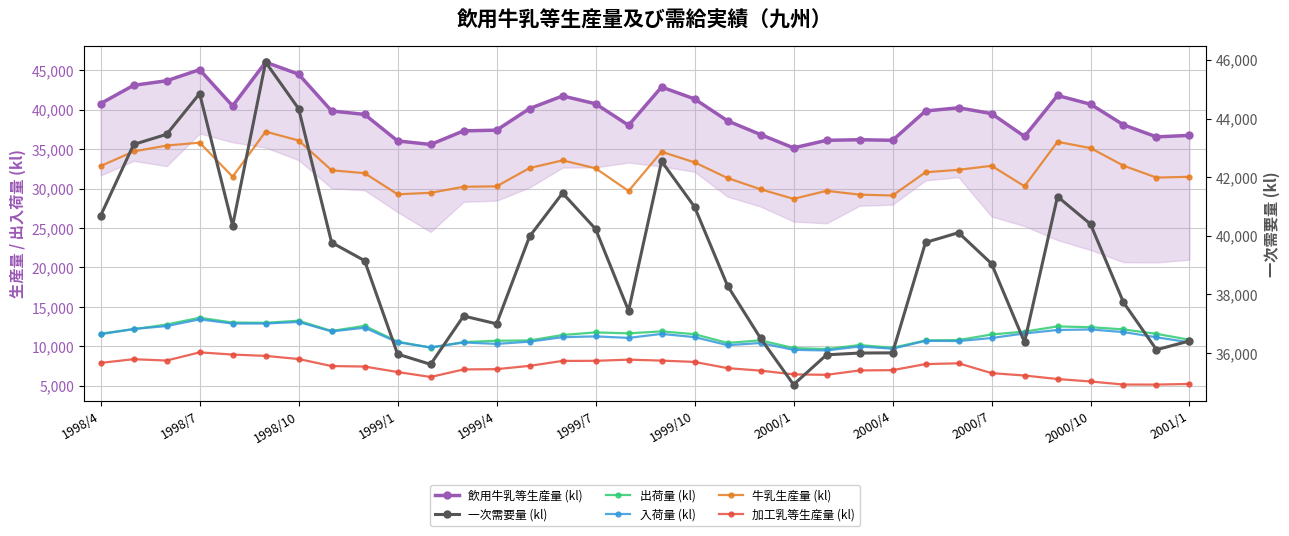

Which has a higher value, 24 or 22?

24